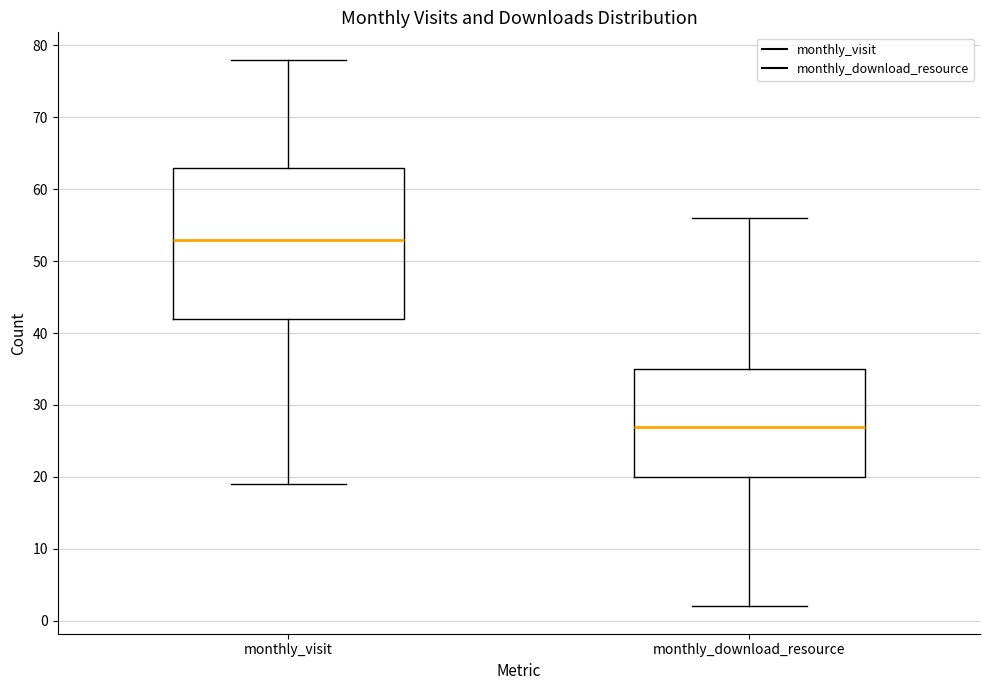

Reading left to right, read every box against the y-axis: the position of its median line, the range the box covers, and the ends of its whiskers. The values are not printed on the chart, so give them approximately, as read against the axis.

monthly_visit: median 53, box 42 to 63, whiskers 19 to 78
monthly_download_resource: median 27, box 20 to 35, whiskers 2 to 56